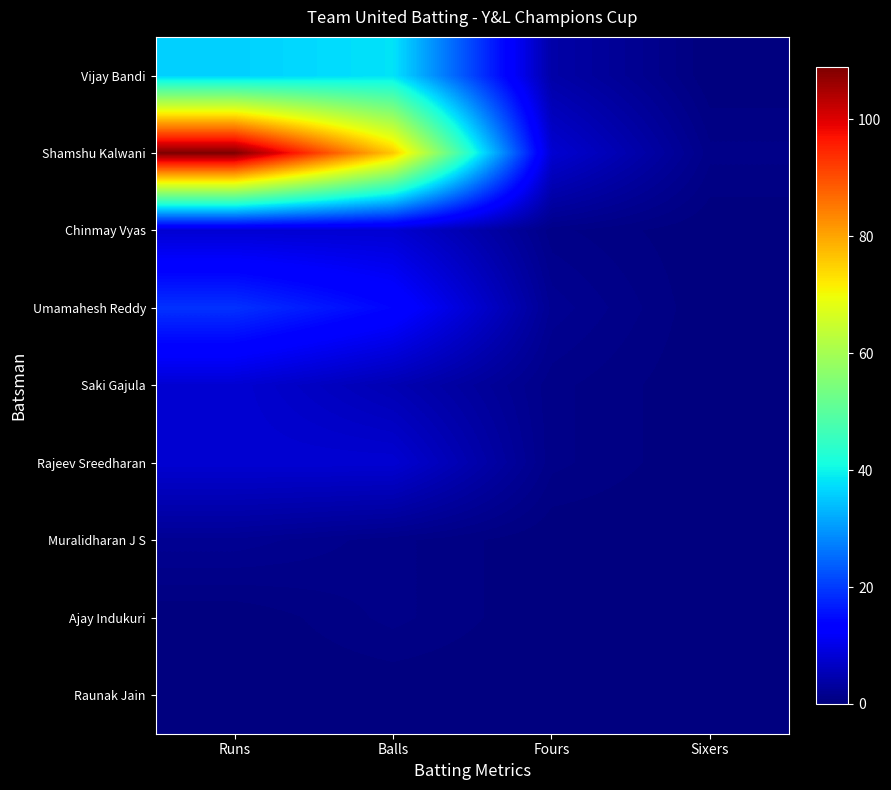

What is the maximum value shown in the chart?

109